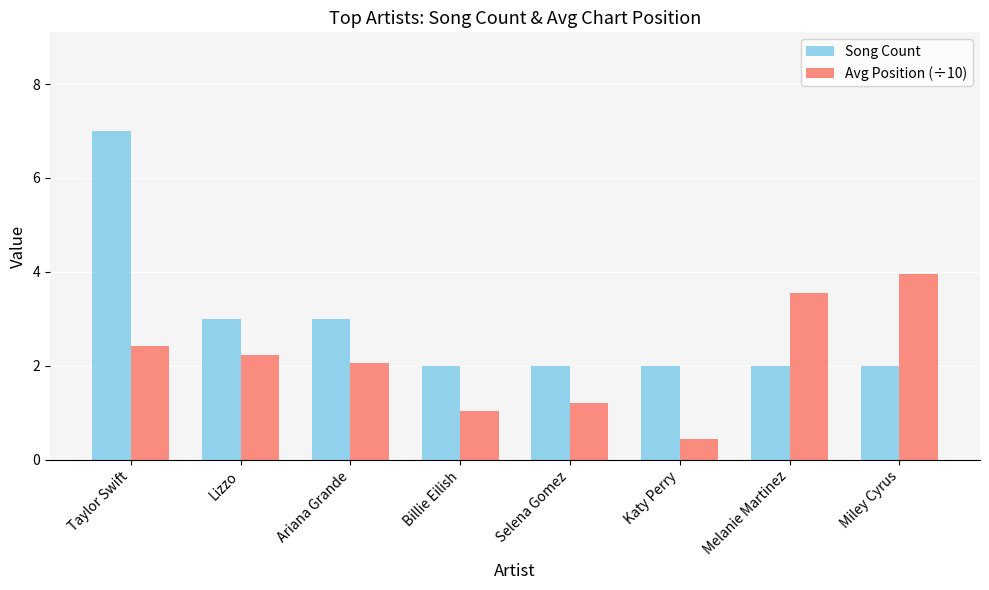

Rank the series by their maximum value, from highest to lowest.

Song Count, Avg Position (÷10)